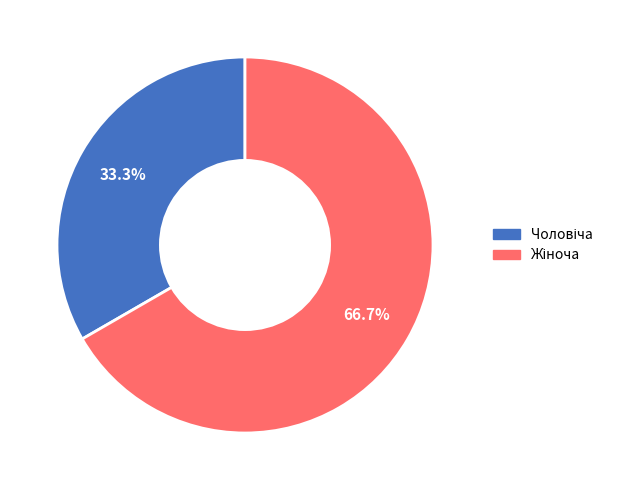

How many segments does this pie chart have?

2